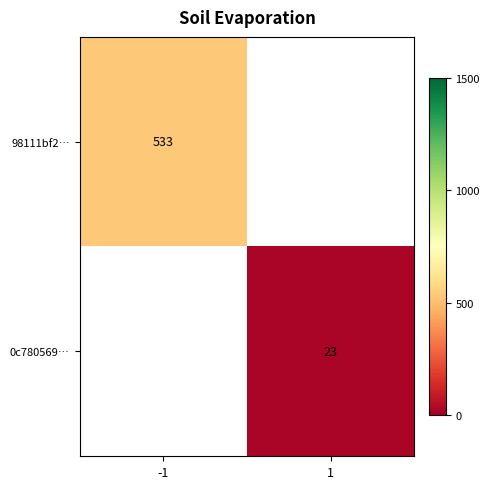

Is it true that 0c780569… equals 33.3 at 1?

False